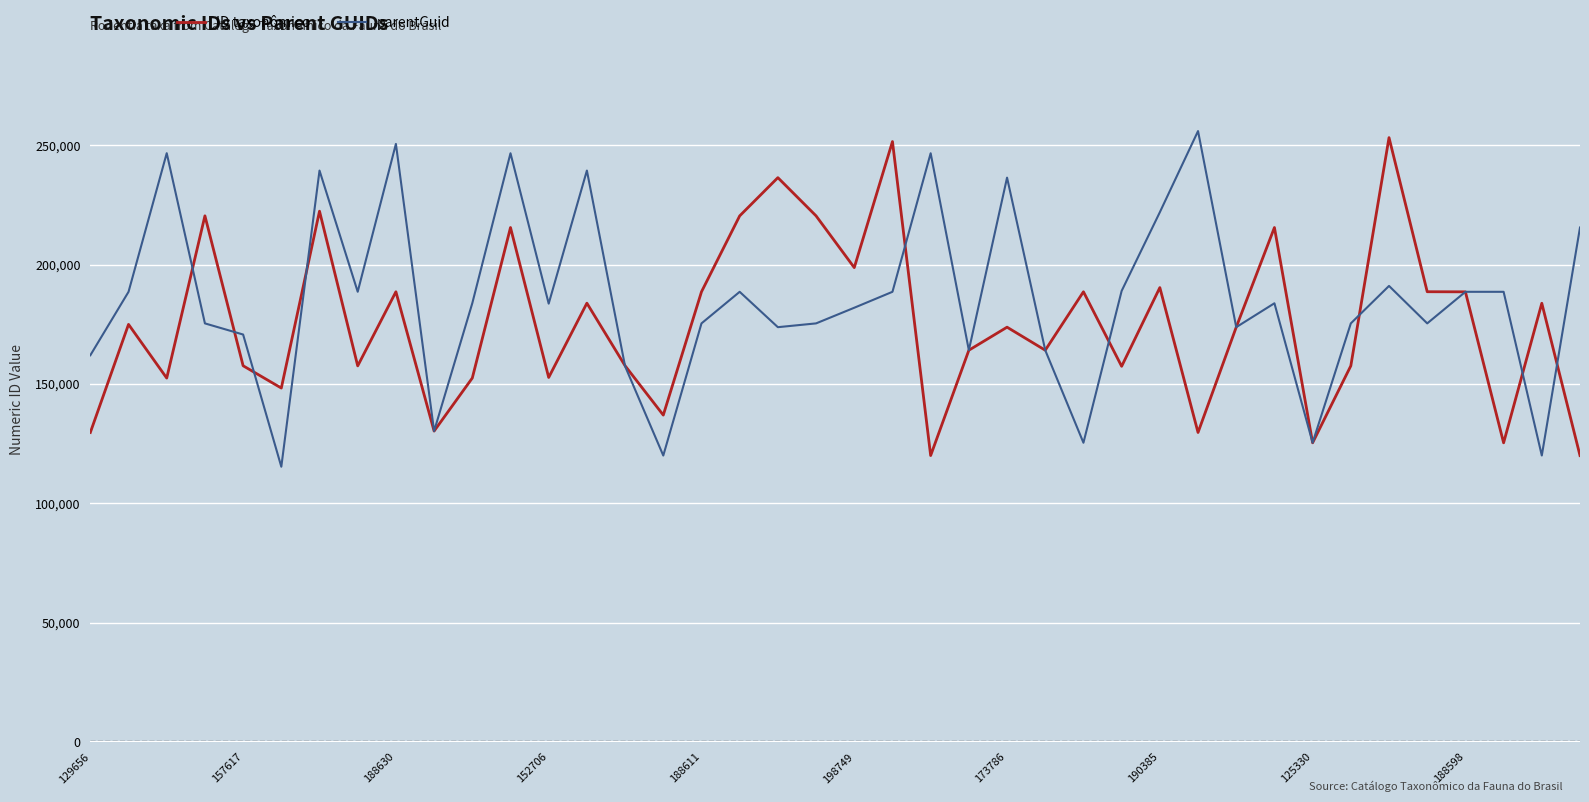

What is the maximum value shown in the chart?

255970